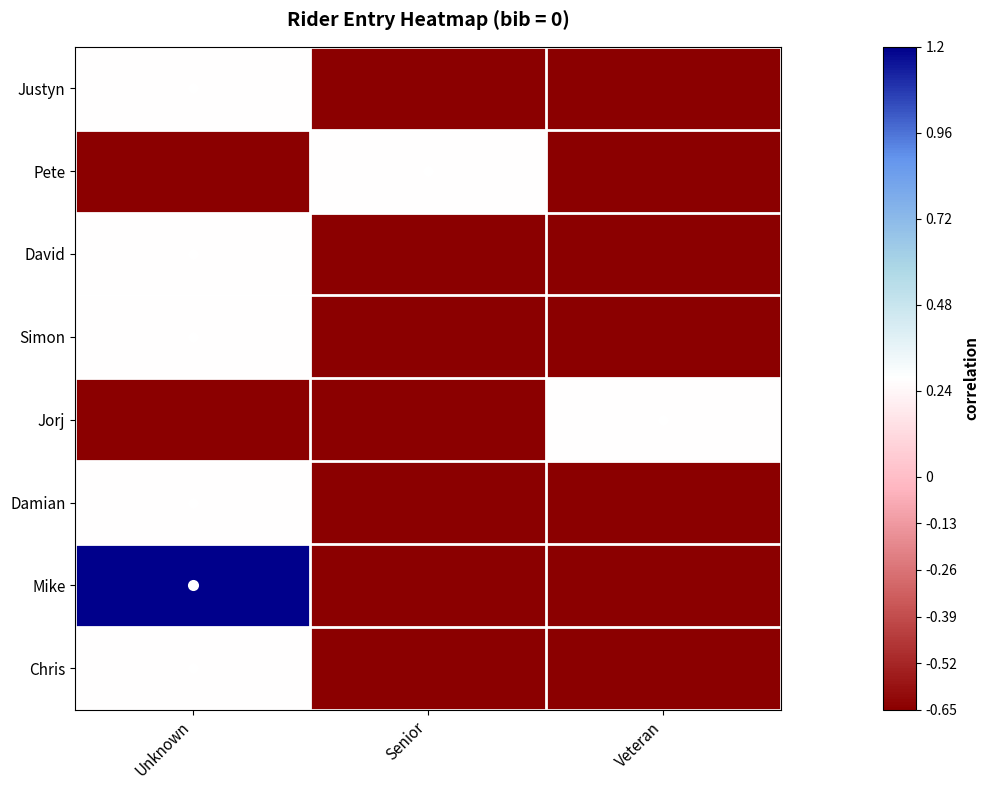

Reading right to left, extract all data points from this chart.

Justyn: Veteran=-0.7	Senior=-0.7	Unknown=0.3
Pete: Veteran=-0.7	Senior=0.3	Unknown=-0.7
David: Veteran=-0.7	Senior=-0.7	Unknown=0.3
Simon: Veteran=-0.7	Senior=-0.7	Unknown=0.3
Jorj: Veteran=0.3	Senior=-0.7	Unknown=-0.7
Damian: Veteran=-0.7	Senior=-0.7	Unknown=0.3
Mike: Veteran=-0.7	Senior=-0.7	Unknown=1.2
Chris: Veteran=-0.7	Senior=-0.7	Unknown=0.3